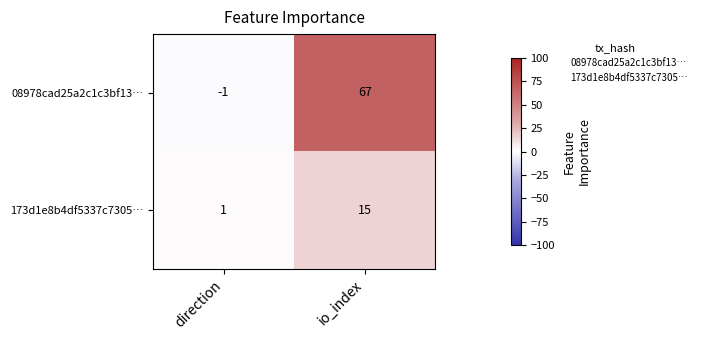

What value does the 173d1e8b4df5337c7305… series have at io_index, to the nearest 5?

15